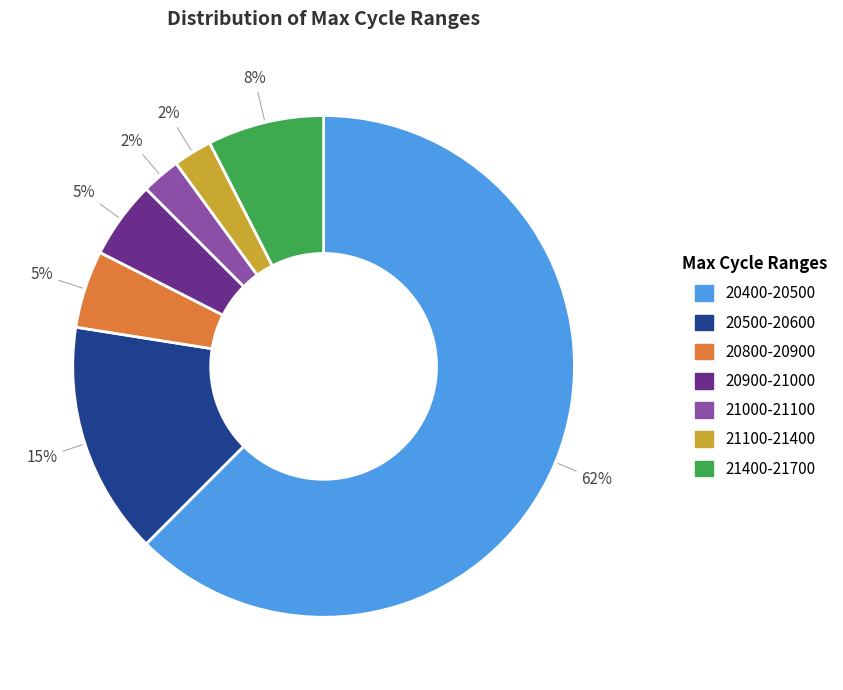

Is there a majority slice in this chart?

Yes